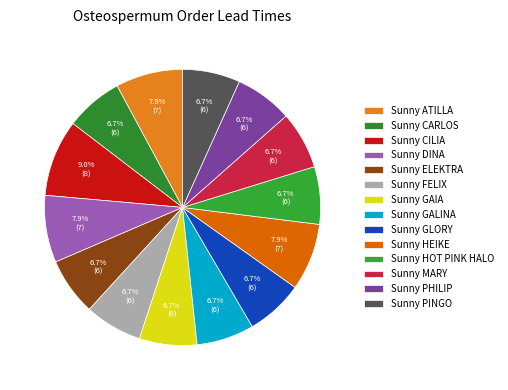

What portion of the pie excludes Sunny ELEKTRA?

93.3%